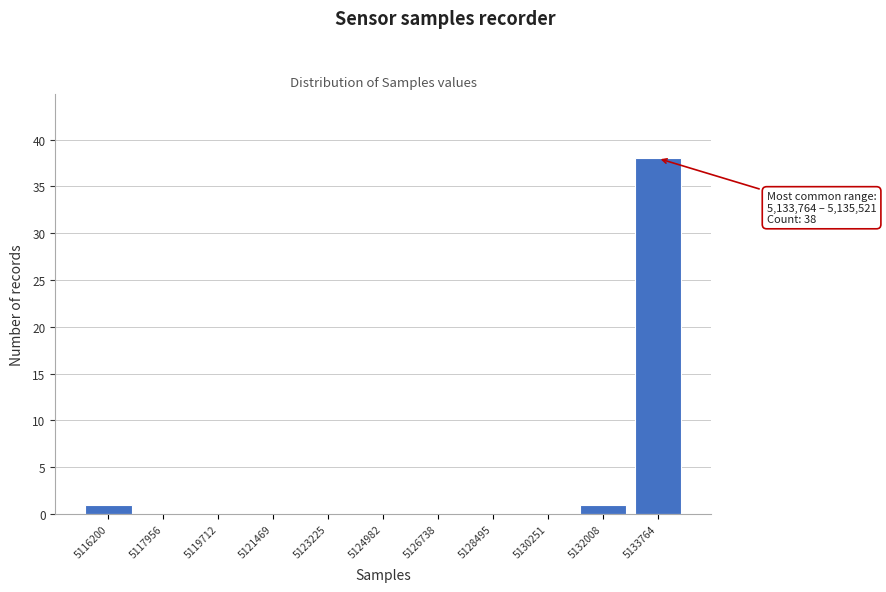

Reading left to right, transcribe all the data shown in this chart.

5116200=1	5117956=0	5119712=0	5121469=0	5123225=0	5124982=0	5126738=0	5128495=0	5130251=0	5132008=1	5133764=38